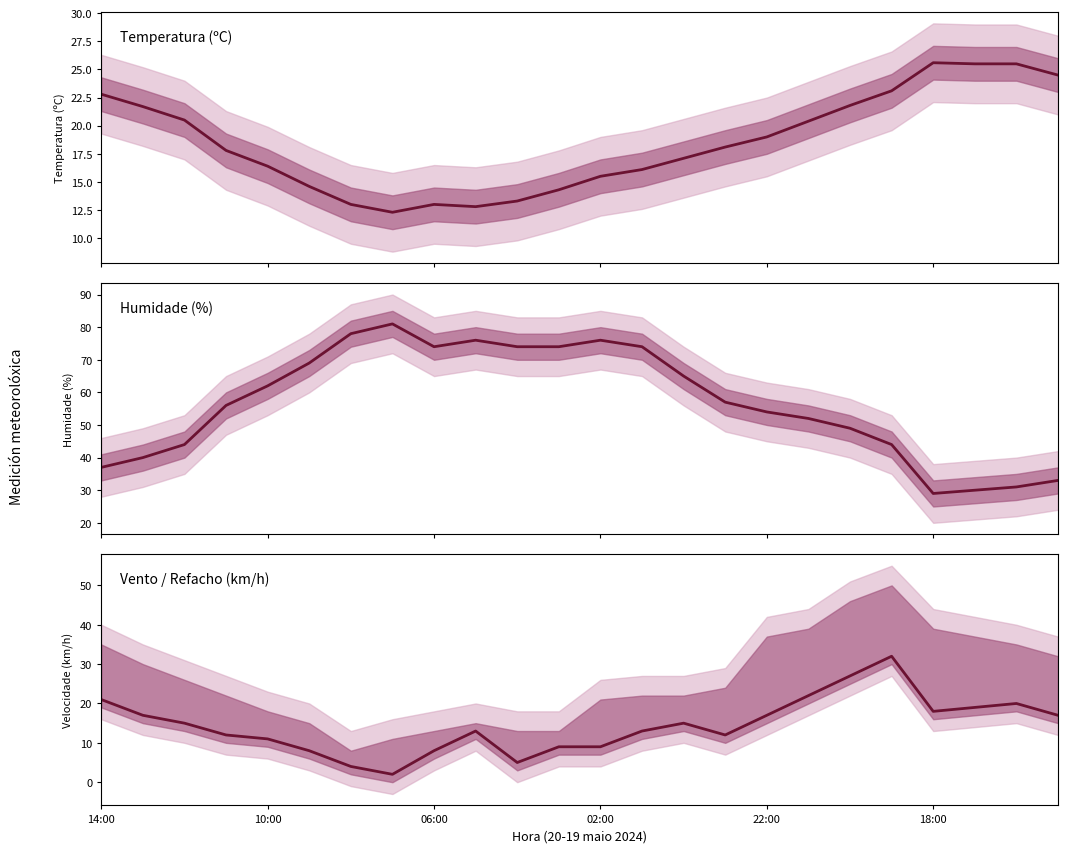

What position from the right is 11?

13